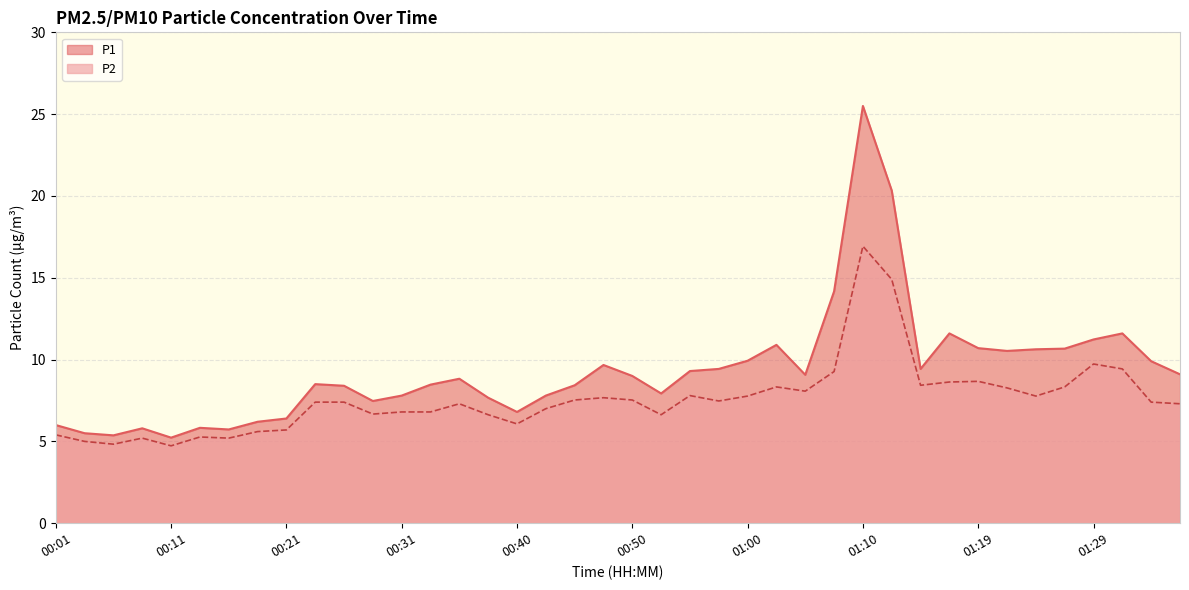

At which category is the sum across all series the highest?

01:10